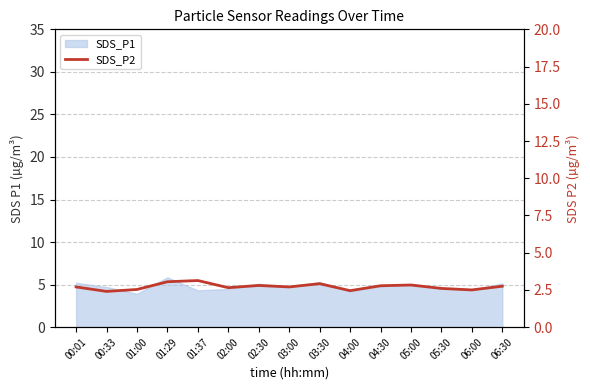

True or false: there are more than 2 points higher than both neighbors.

True